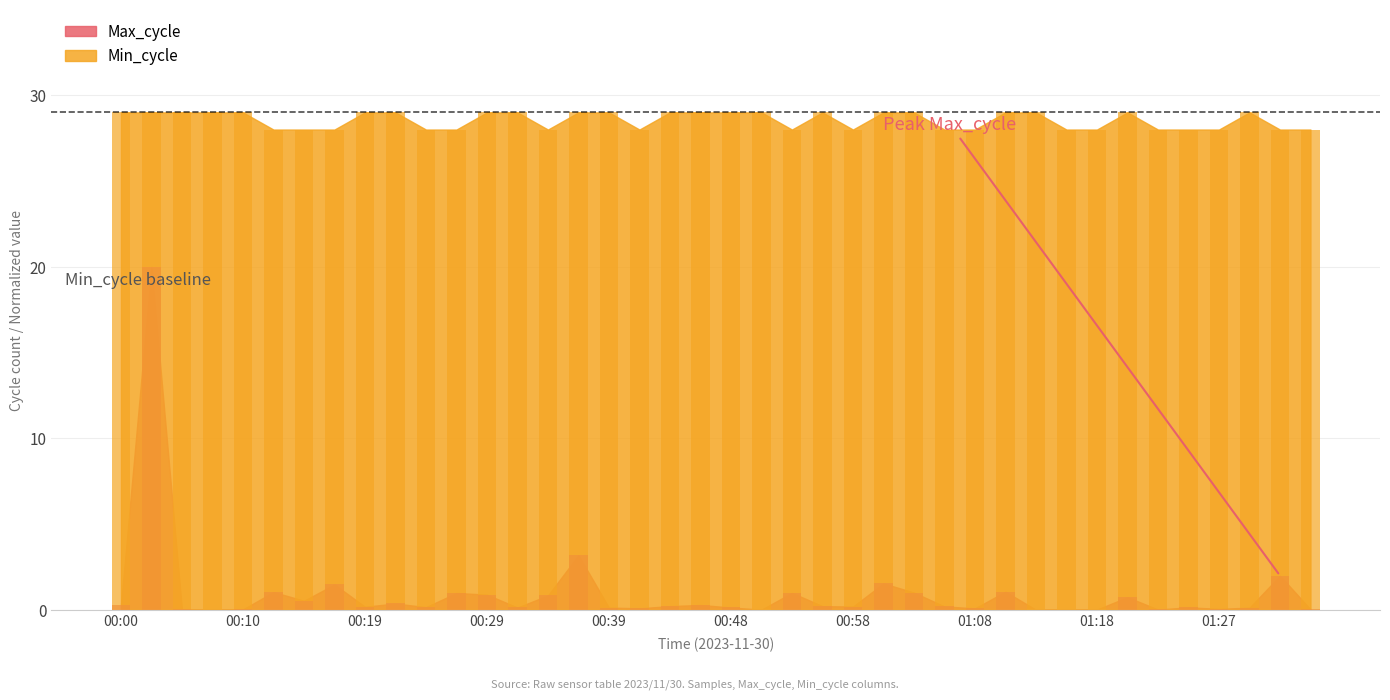

How many data points in Min_cycle are less than 29?

18